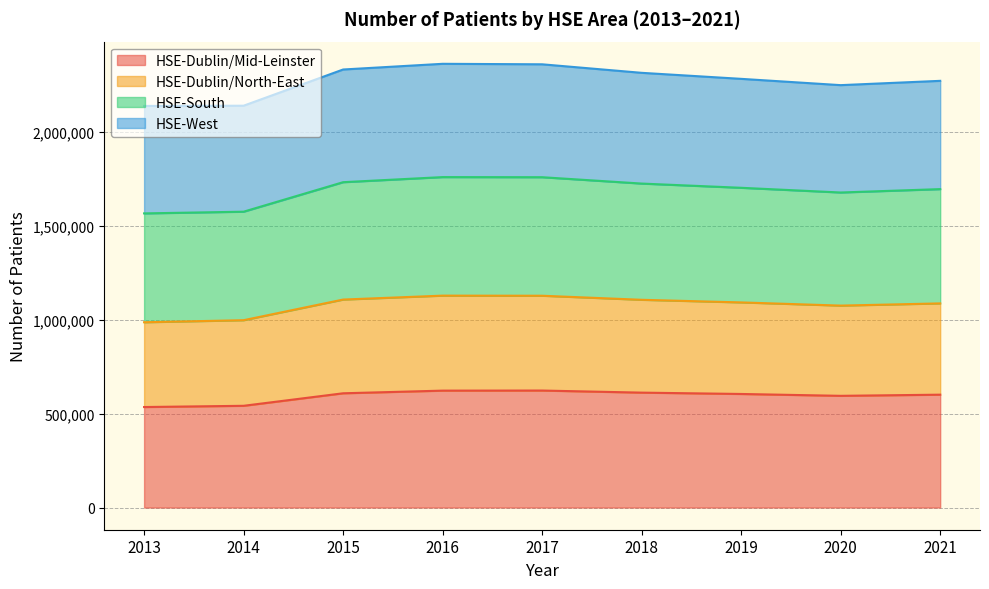

What is the total value across all series at 2013?

2138488